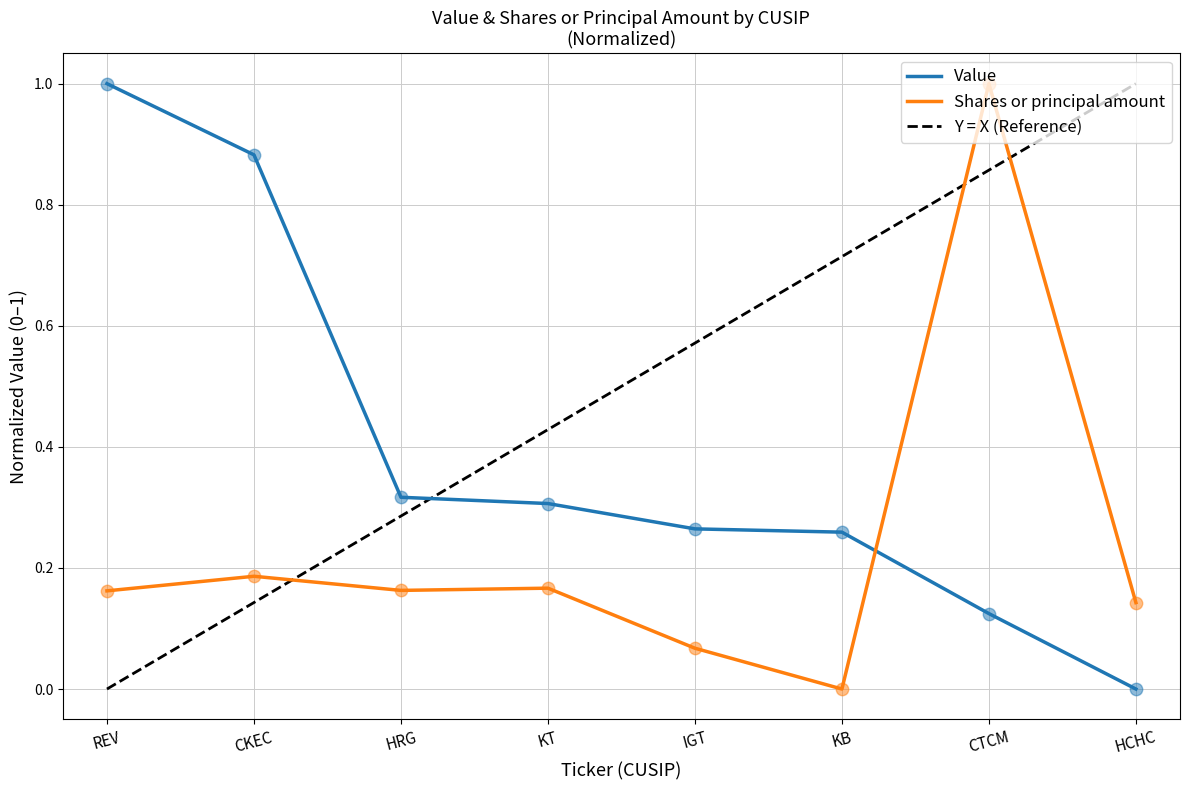

Is it true that Value equals 0.4 at HCHC?

False